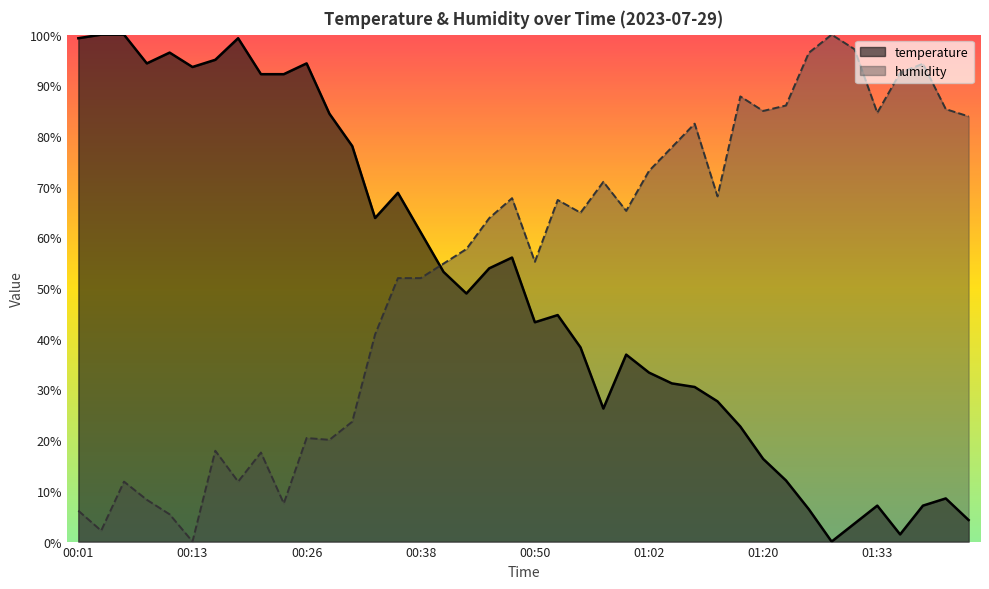

What position from the right is 00:28?

29